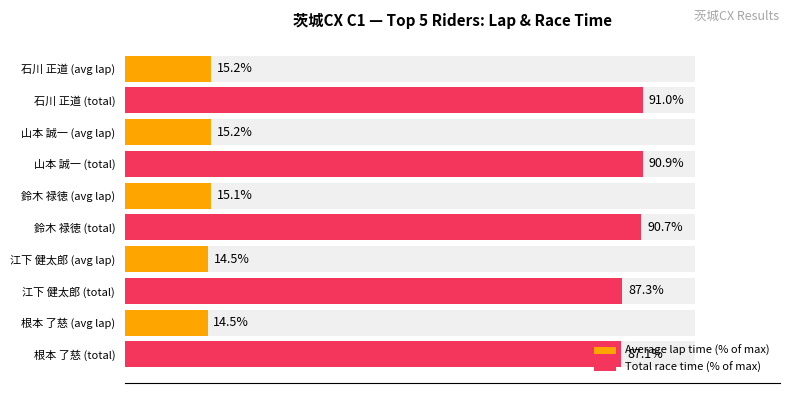

What is the difference between the highest and lowest values at 0?

72.6